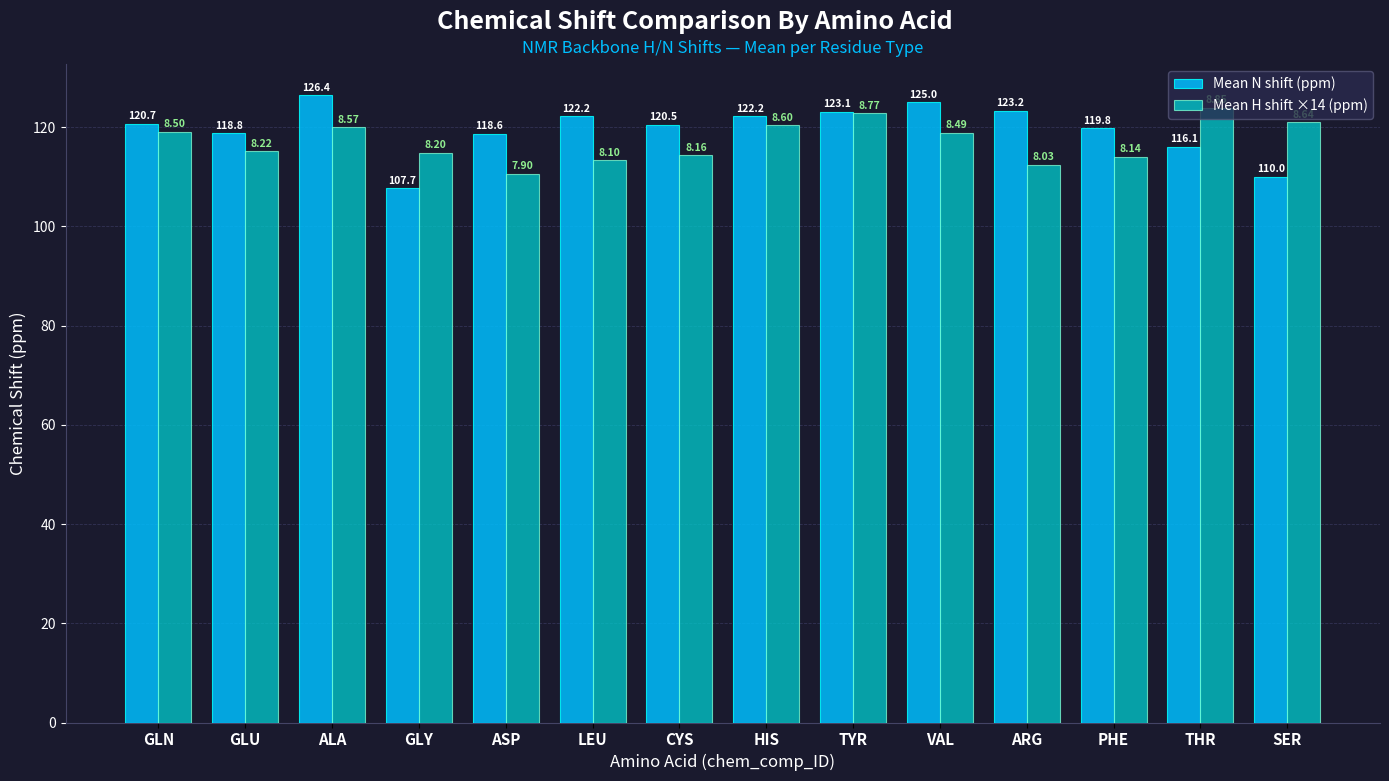

Rank the series at SER from lowest to highest value.

Mean N shift (ppm), Mean H shift ×14 (ppm)